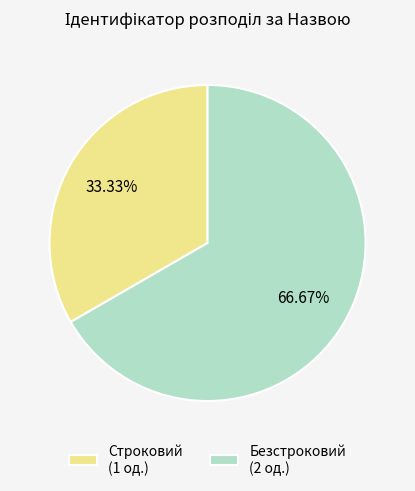

Is there any slice that represents more than half of the pie?

Yes